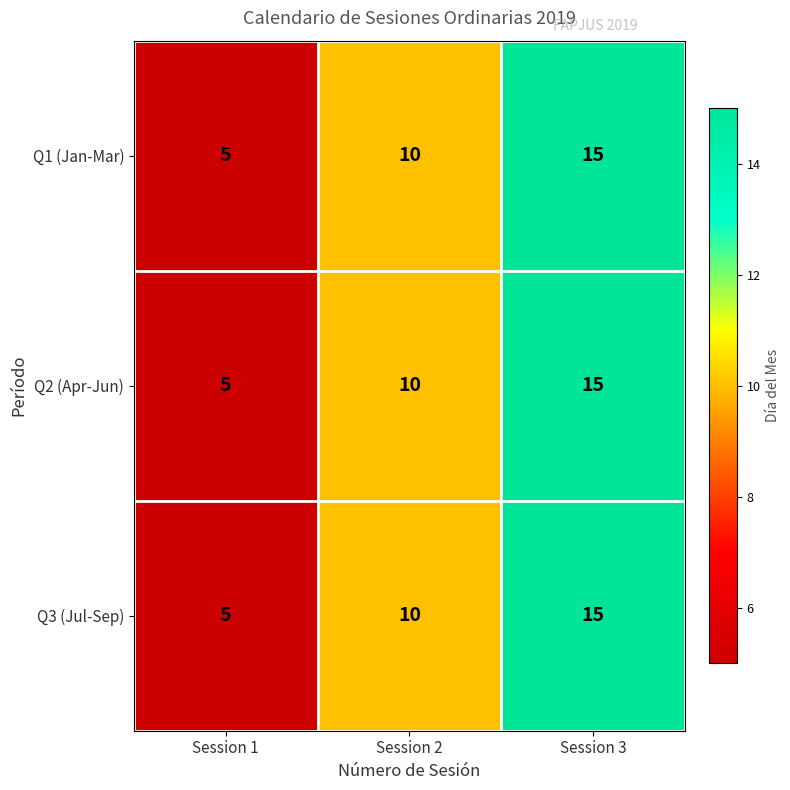

Is it true that Q1 (Jan-Mar) equals 6 at Session 2?

False